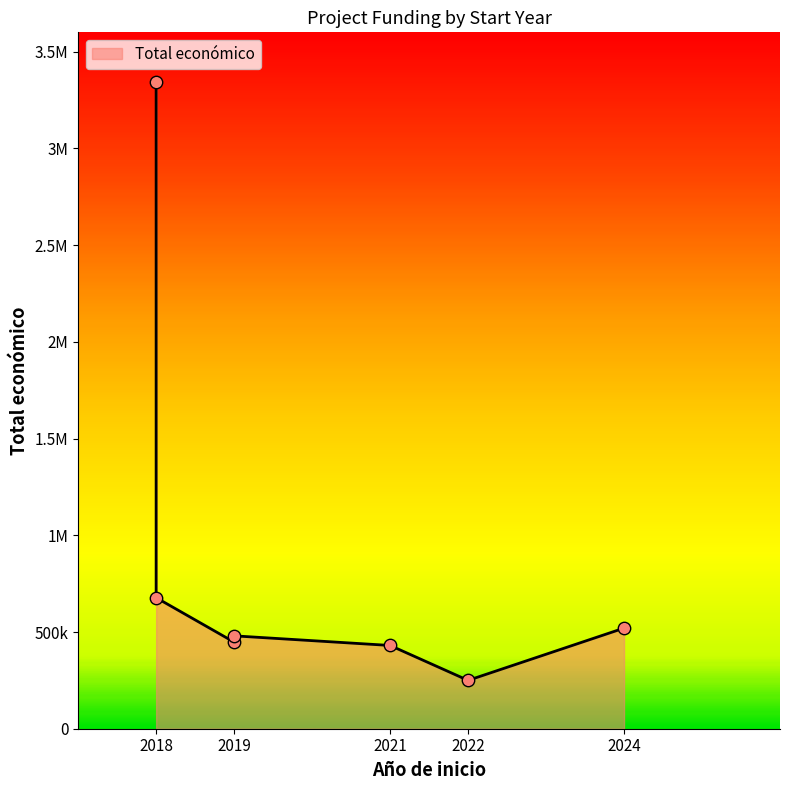

Between 2021 and 2019, which is larger?

2019